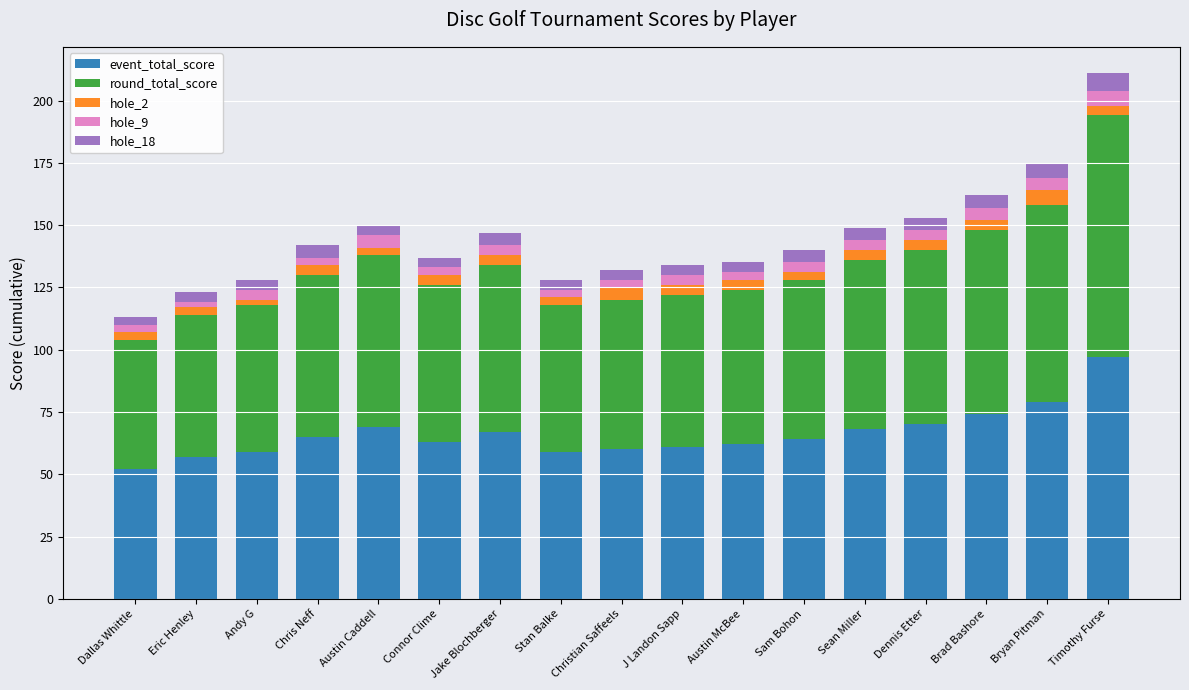

Count the number of categories in the chart.

17